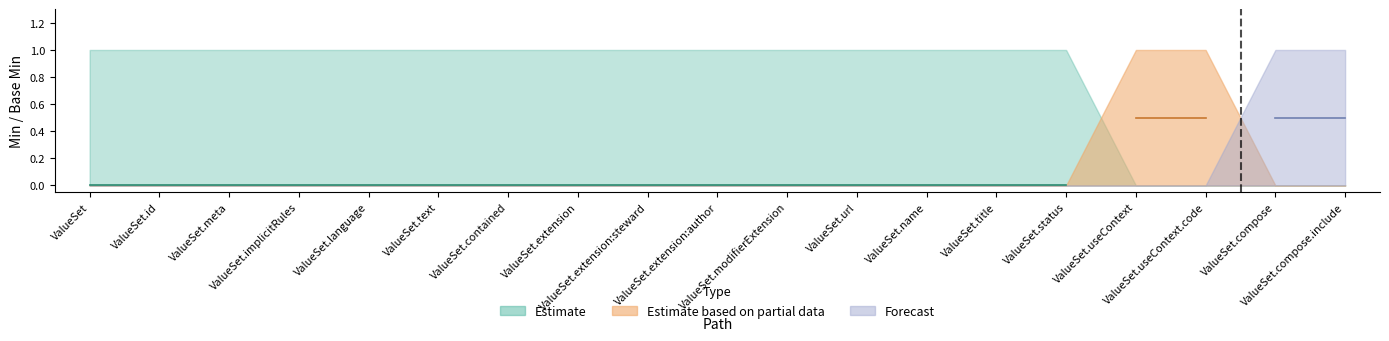

At ValueSet.name, list the series in order from smallest to largest.

Estimate based on partial data, Forecast, Estimate